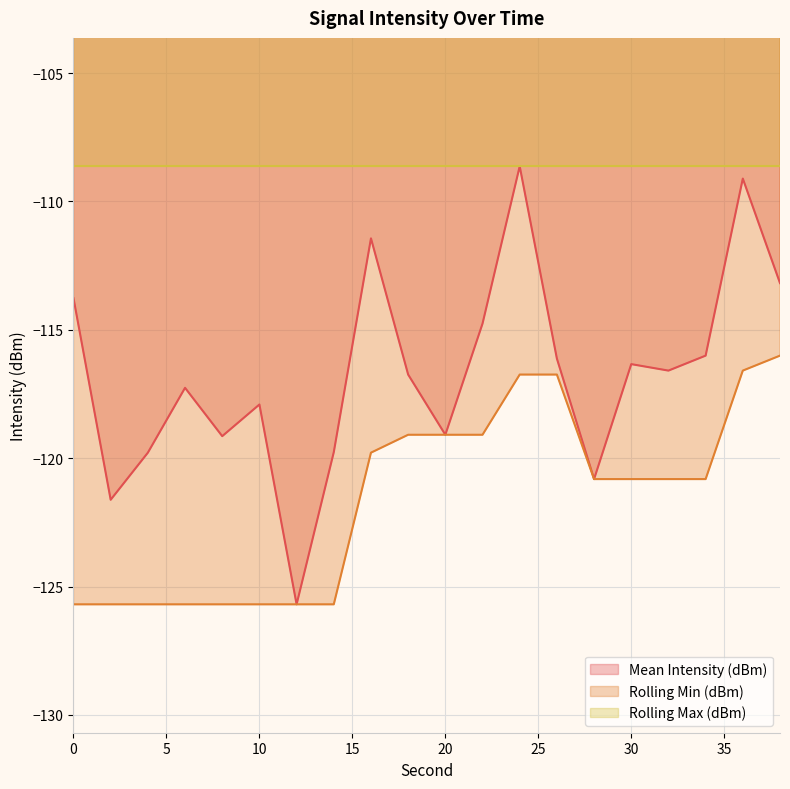

Is the value of Mean Intensity (dBm) at 34 greater than the value of Rolling Min (dBm) at 6?

Yes